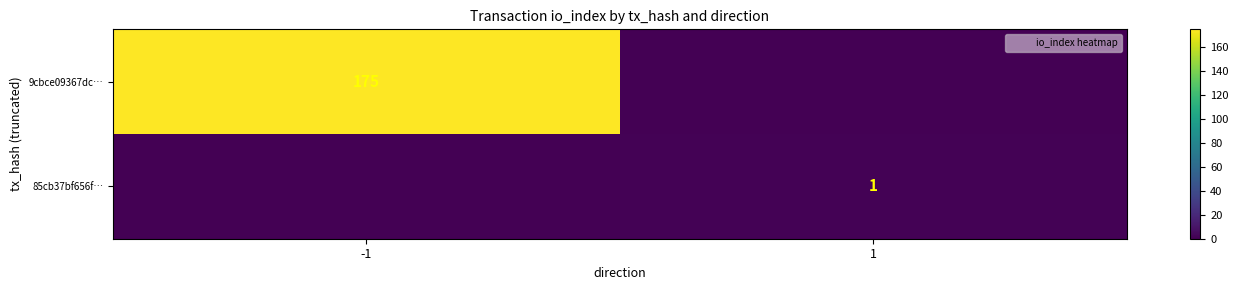

Is it true that 9cbce09367dc… equals 108 at -1?

False